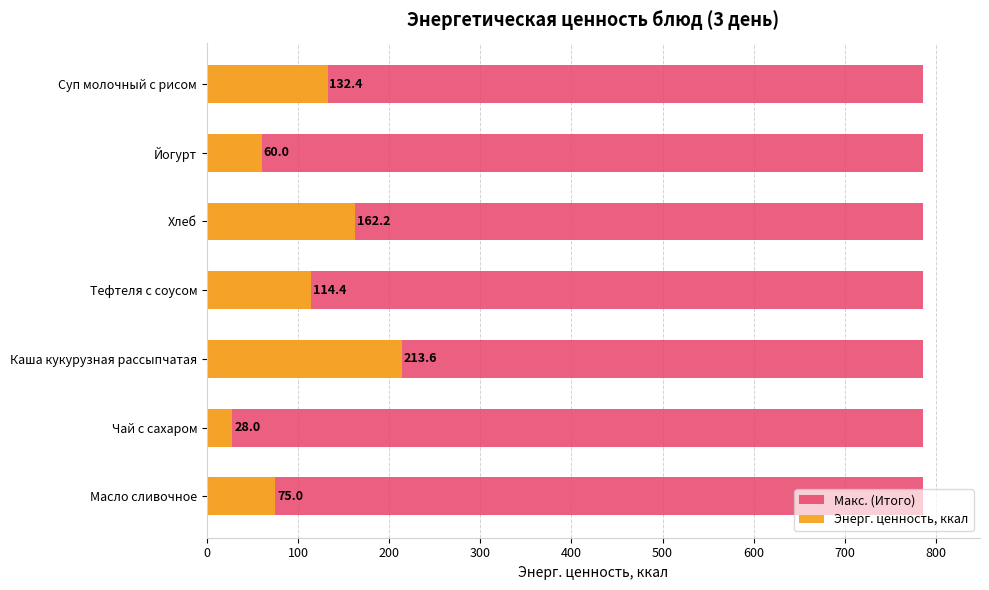

What is the difference between the second highest and minimum values in the Энерг. ценность, ккал series?

134.2